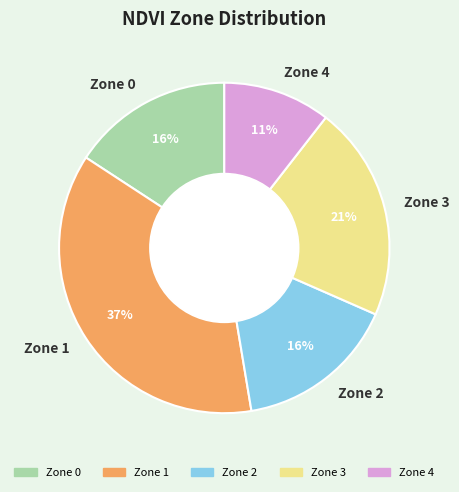

Is the sum of Zone 4 and Zone 3 greater than half?

No